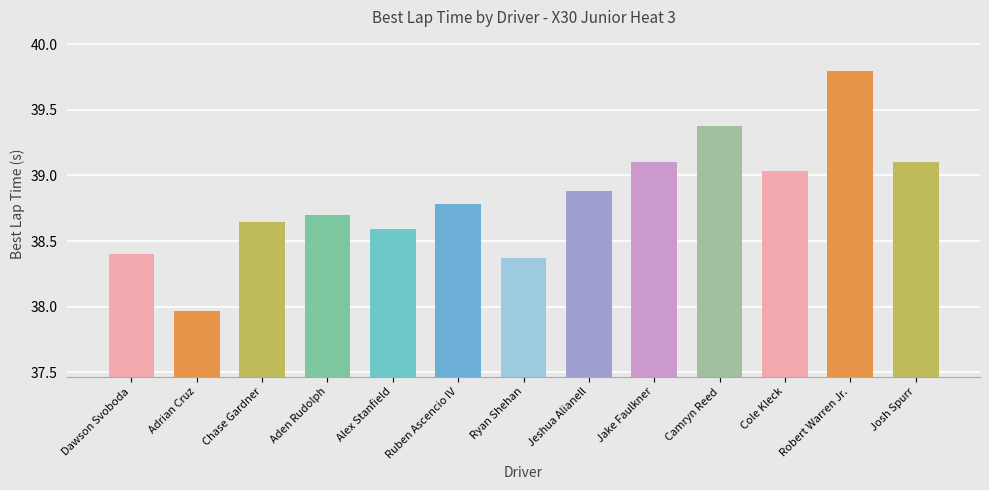

What is the label of the 6th bar from the right?

Jeshua Alianell